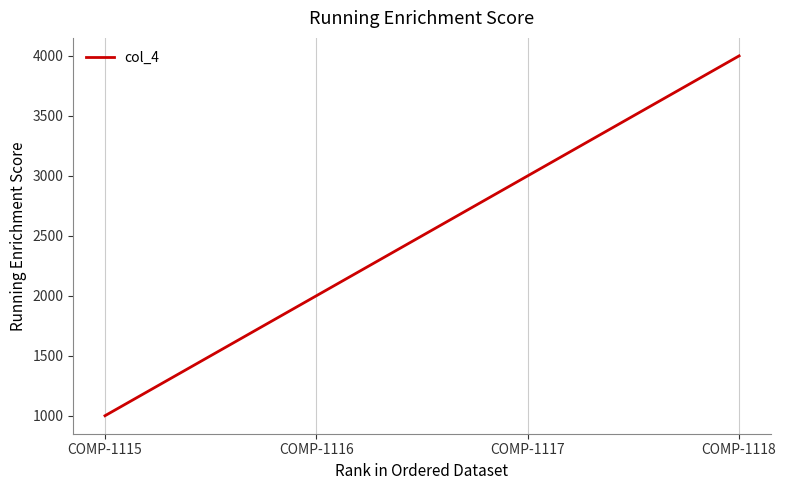

What is the difference between the maximum and second lowest values?

2000